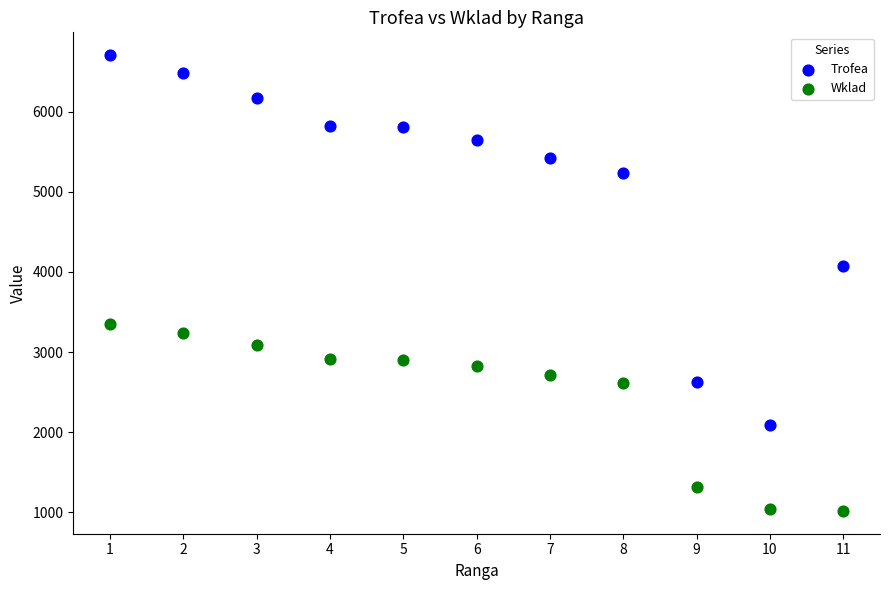

Which series contains the highest Y value?

Trofea